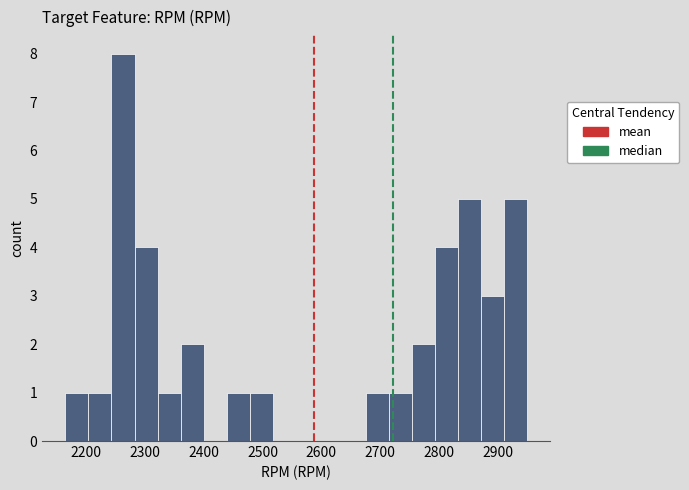

Read against the x-axis, roughly where is the centre of the tallest bar?

2260